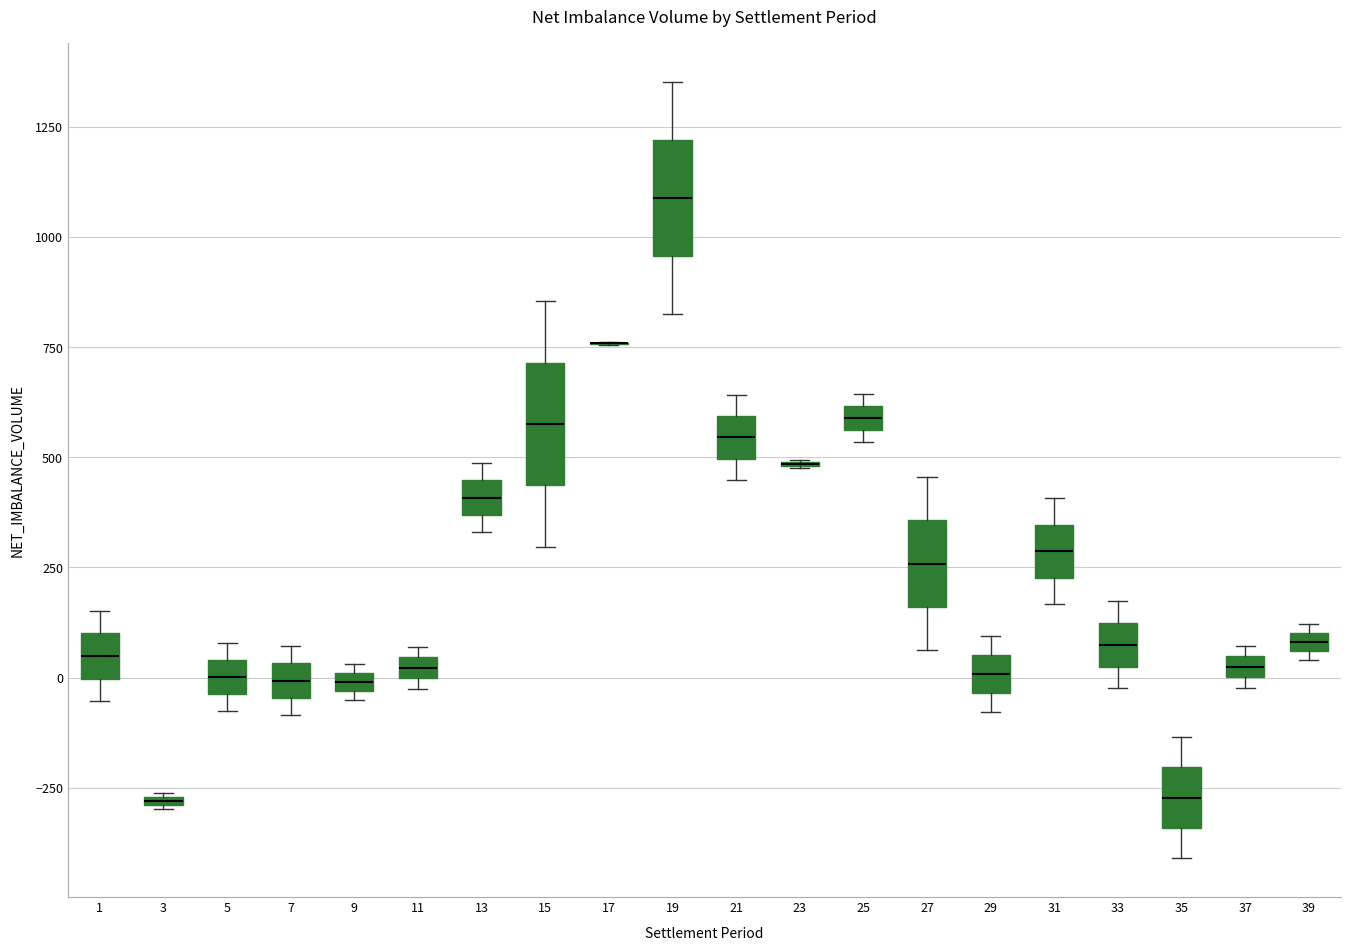

Where does the median line of the box at x = 7 sit on the y-axis? The values are not printed on the chart, so give them approximately, as read against the axis.

0